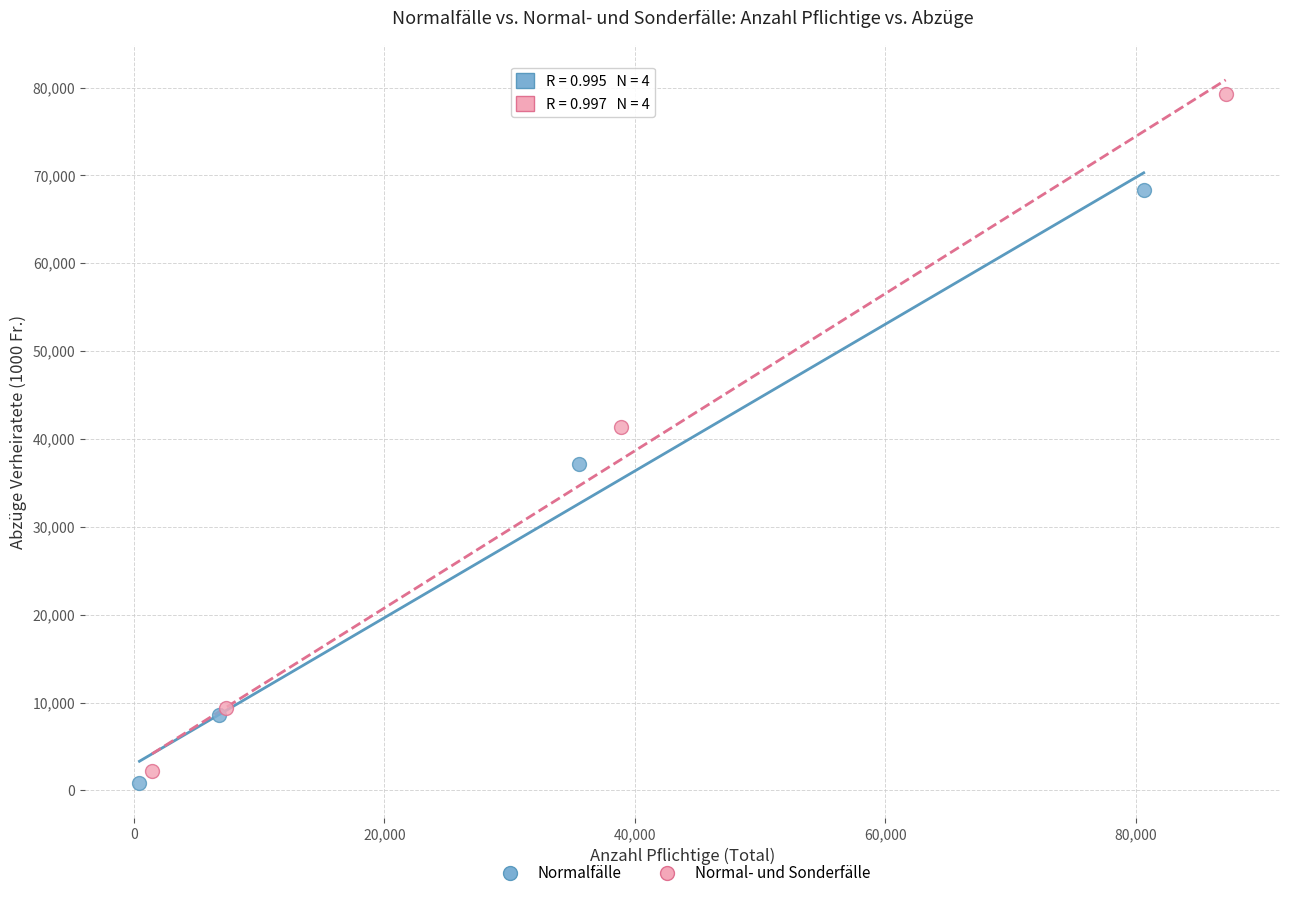

Which series reaches the minimum Y coordinate?

Normalfälle